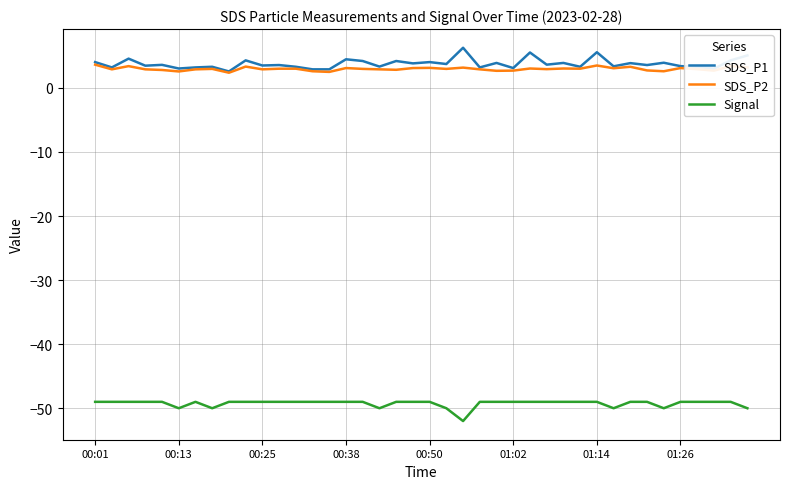

Rank the series by their maximum value, from highest to lowest.

SDS_P1, SDS_P2, Signal